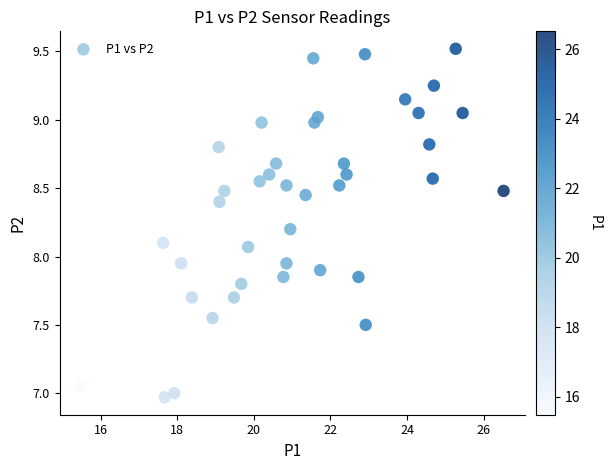

What is the range of X values (max minus min)?

11.0